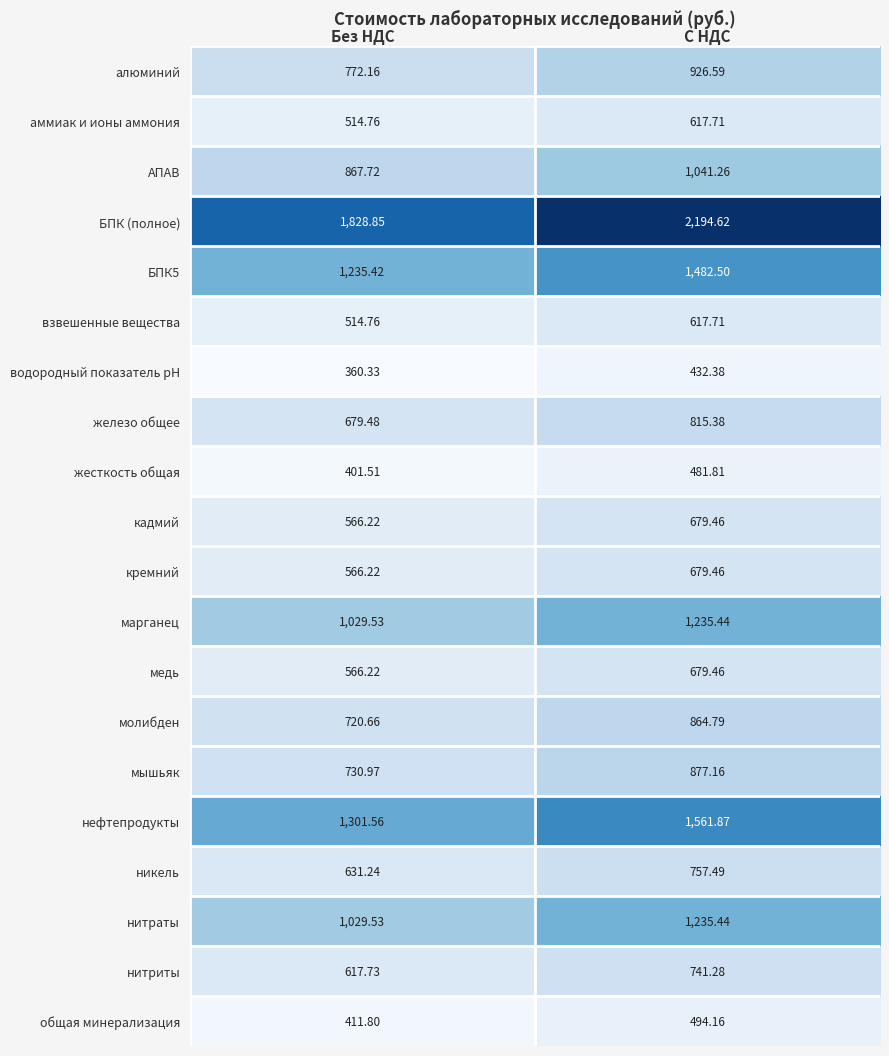

Which series has the largest total across all categories?

БПК (полное)